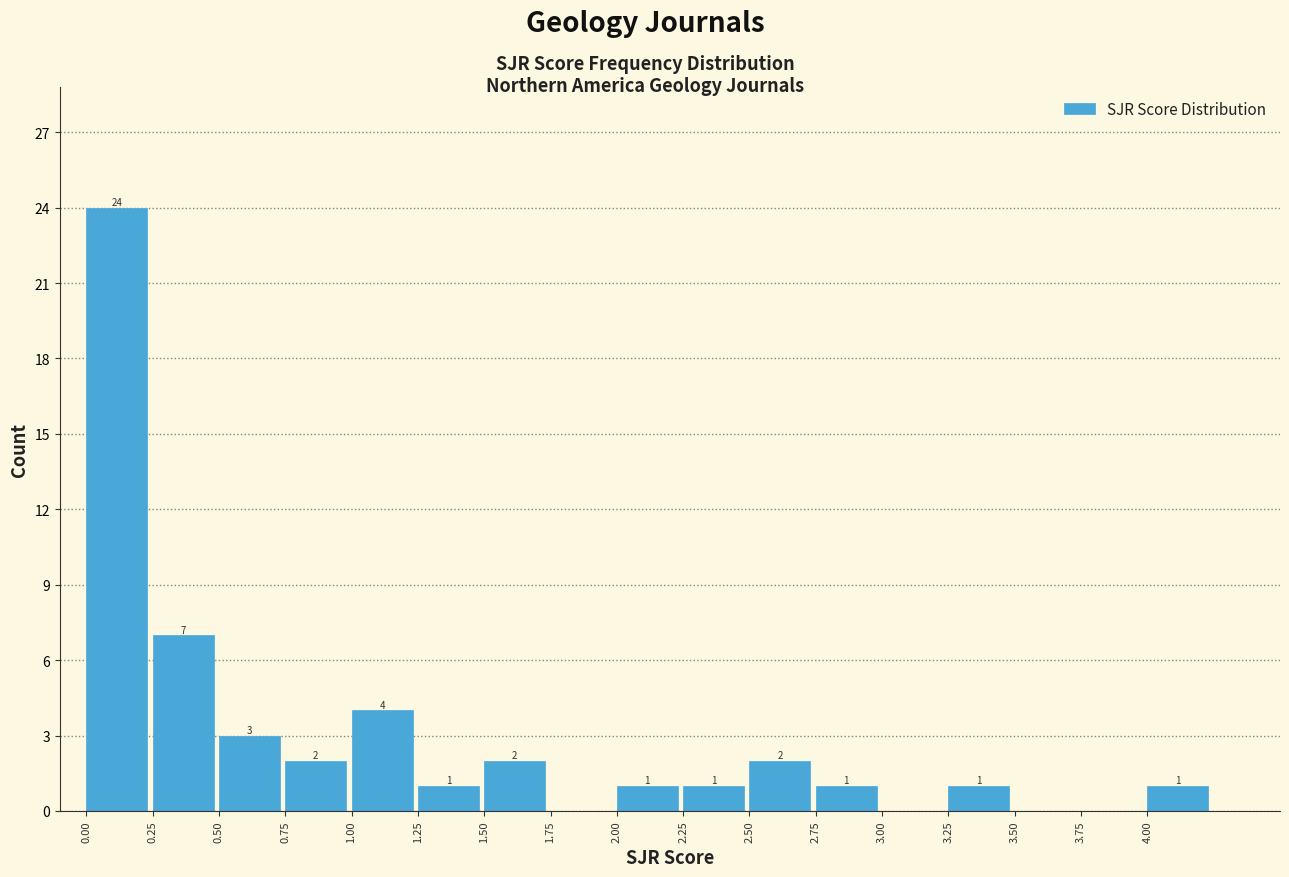

Over which range of the x-axis is the bar tallest?

0.00 to 0.25